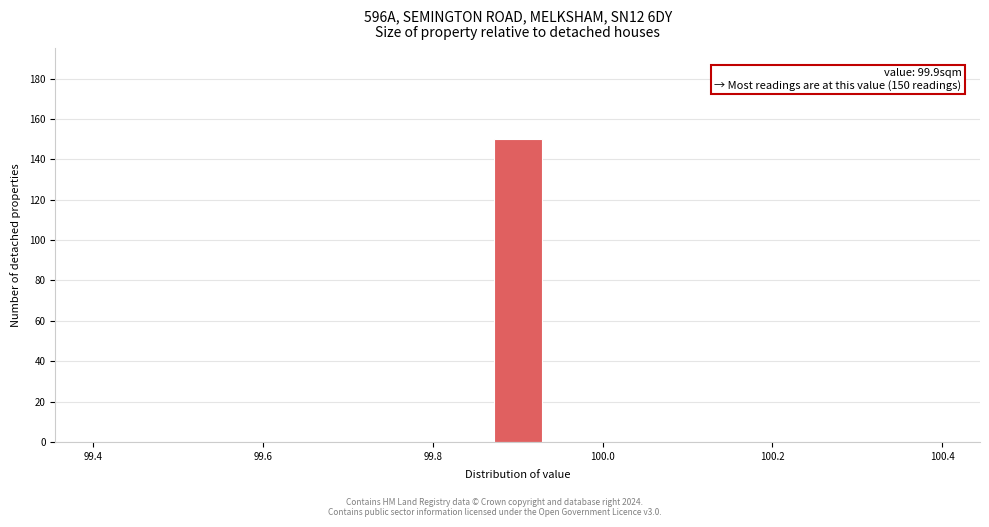

Around what value on the x-axis is the tallest bar? Give the approximate position of its centre, as read against the axis.

99.90